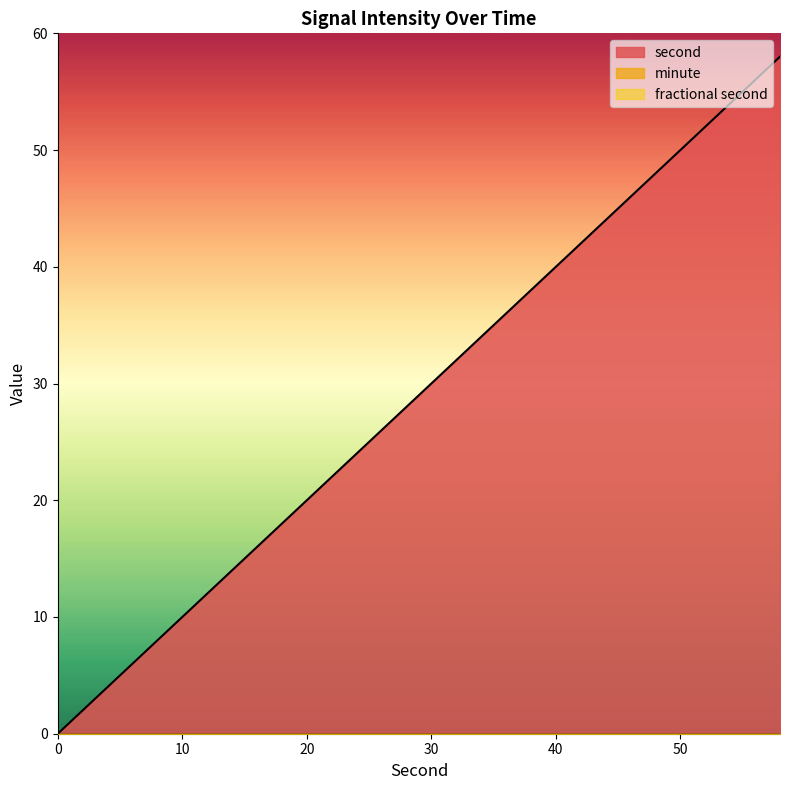

What is the total value across all series at 46?

46